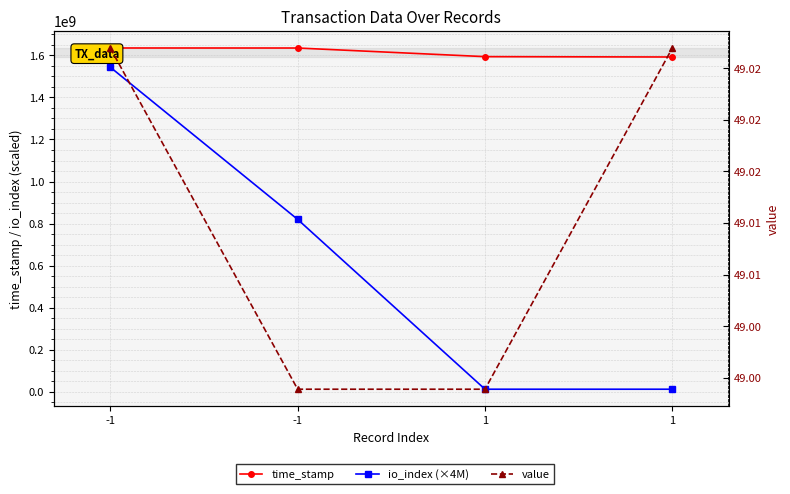

Which has a higher value, 1 or -1?

-1